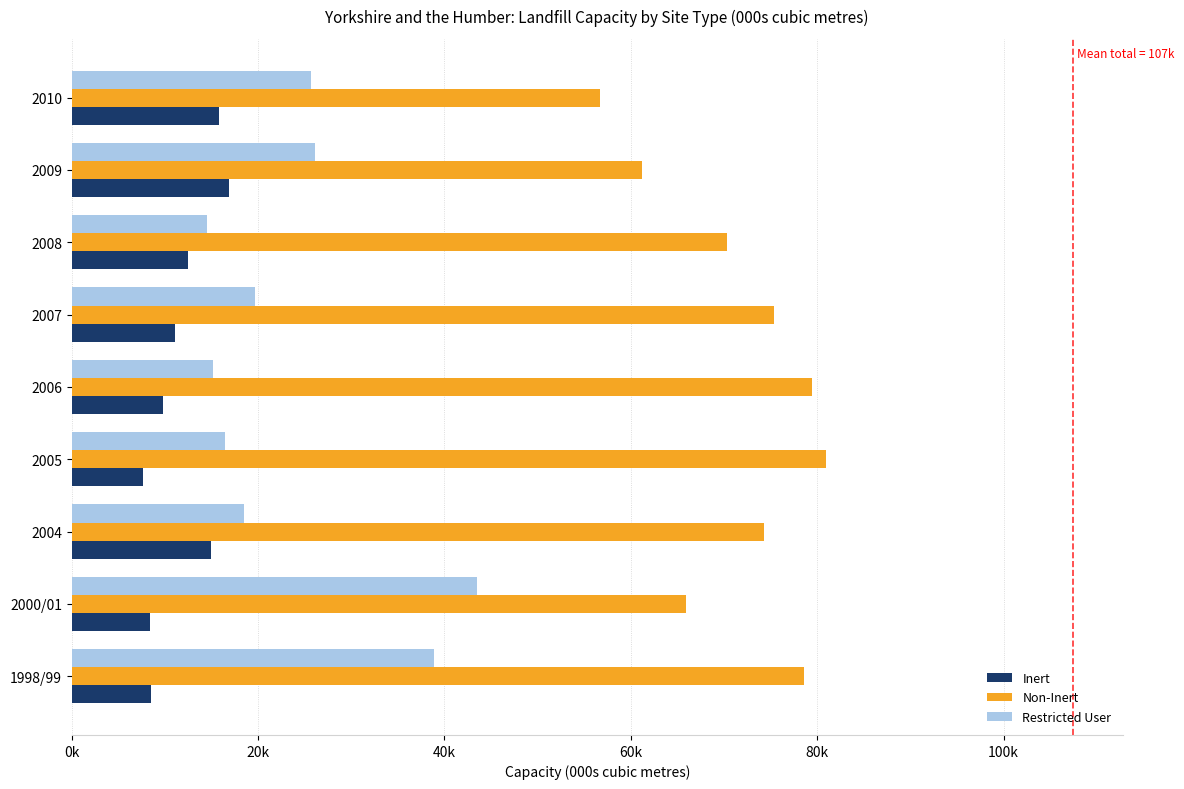

What is the sum of all Non-Inert values?

642615.5